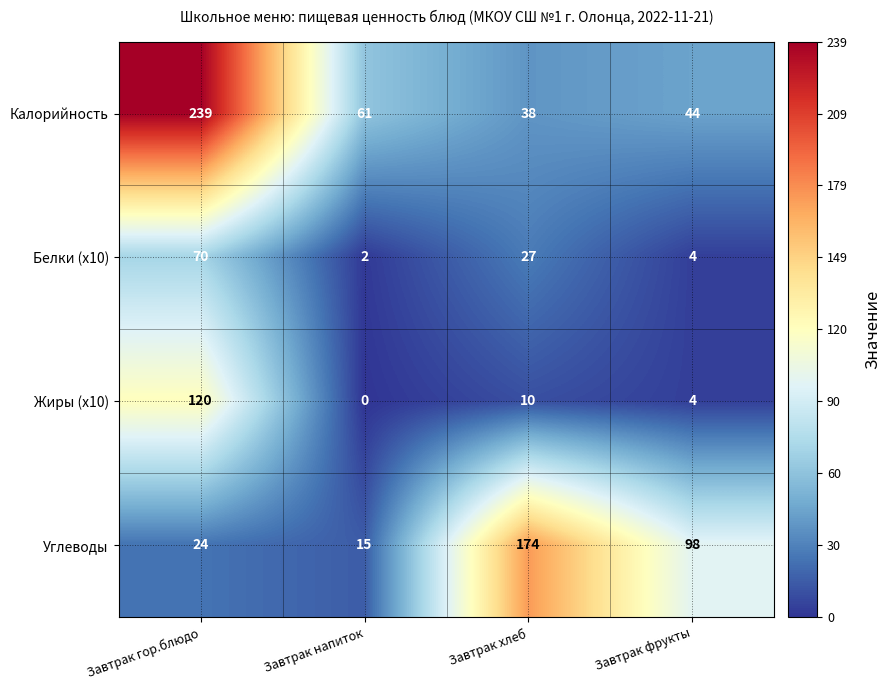

Reading left to right, list all the values displayed in this chart.

Калорийность: 239	61	38	44
Белки (x10): 70	2	27	4
Жиры (x10): 120	0	10	4
Углеводы: 24	15	174	98